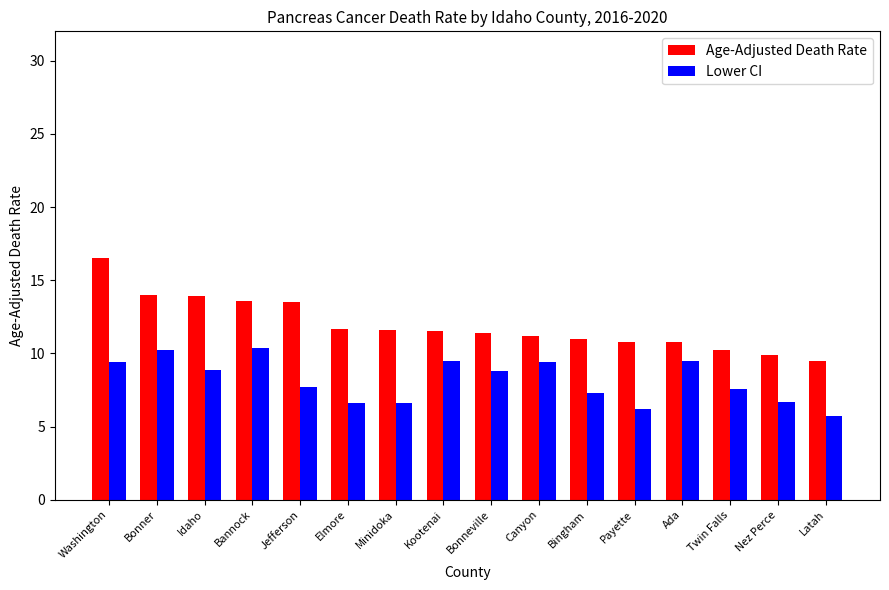

Which series has the widest spread of values?

Age-Adjusted Death Rate